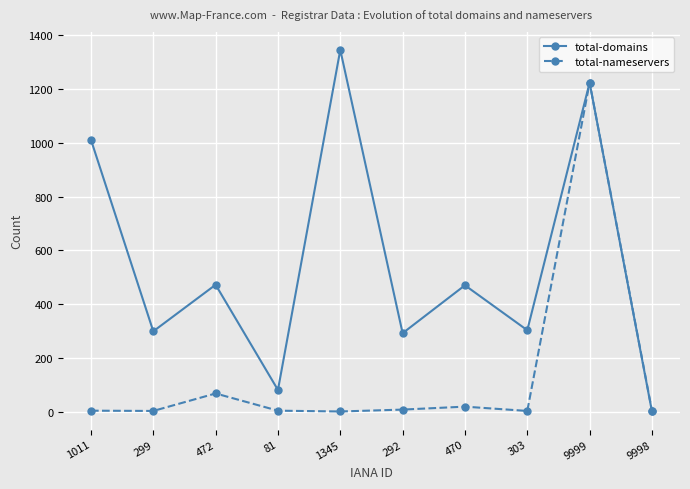

At which label is total-nameservers closest to 612?

472